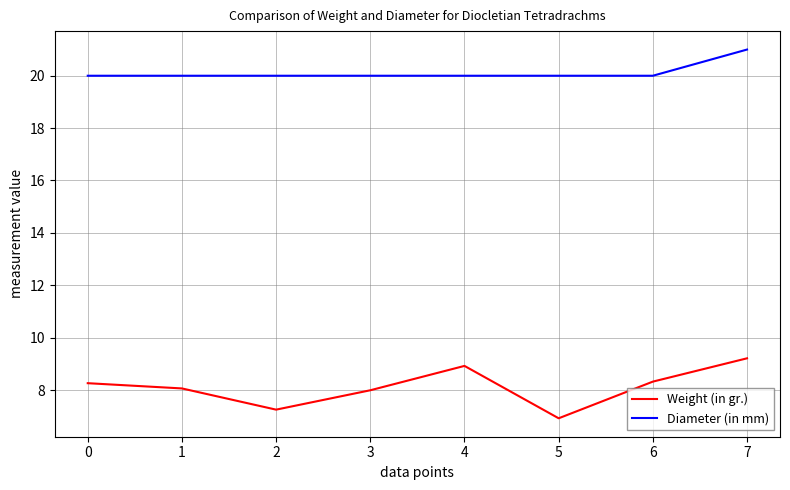

Rank the series by their average value, from lowest to highest.

Weight (in gr.), Diameter (in mm)